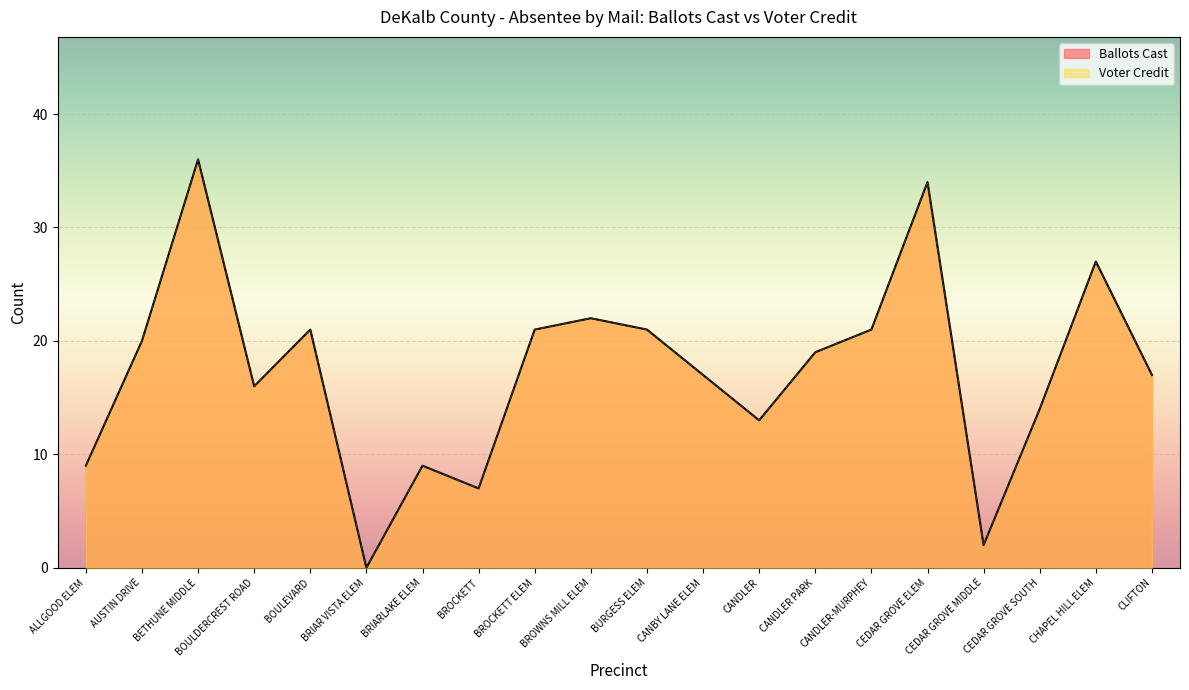

How many interior local valleys does the Ballots Cast series have?

5